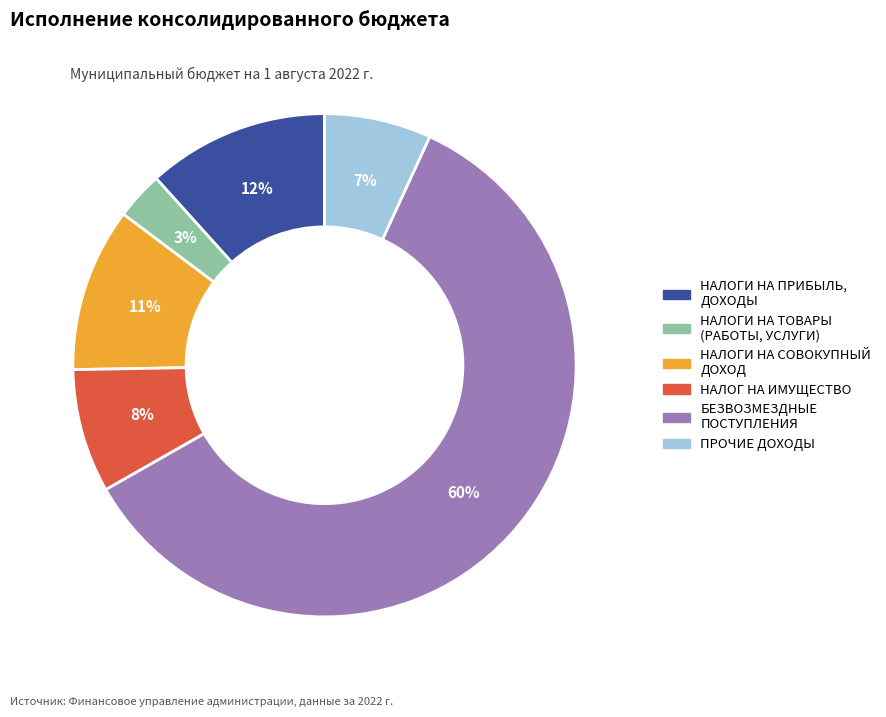

Do НАЛОГИ НА ТОВАРЫ (РАБОТЫ, УСЛУГИ) and НАЛОГИ НА СОВОКУПНЫЙ ДОХОД together represent more than half of the pie?

No